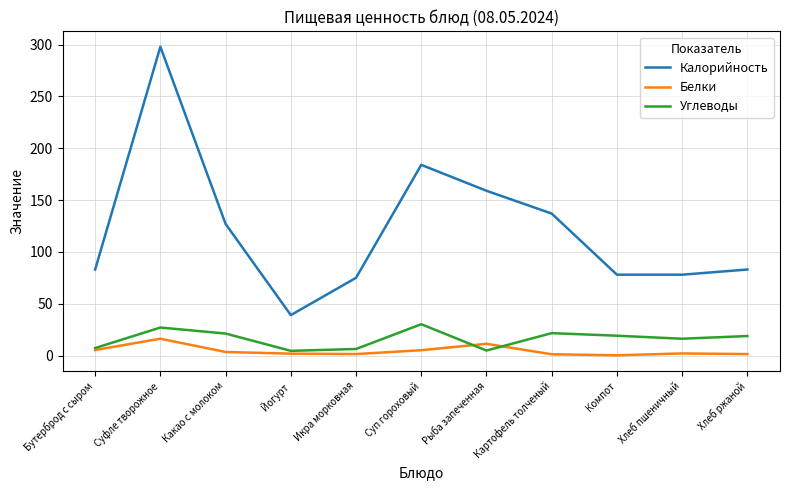

What is the smallest value displayed?

0.2